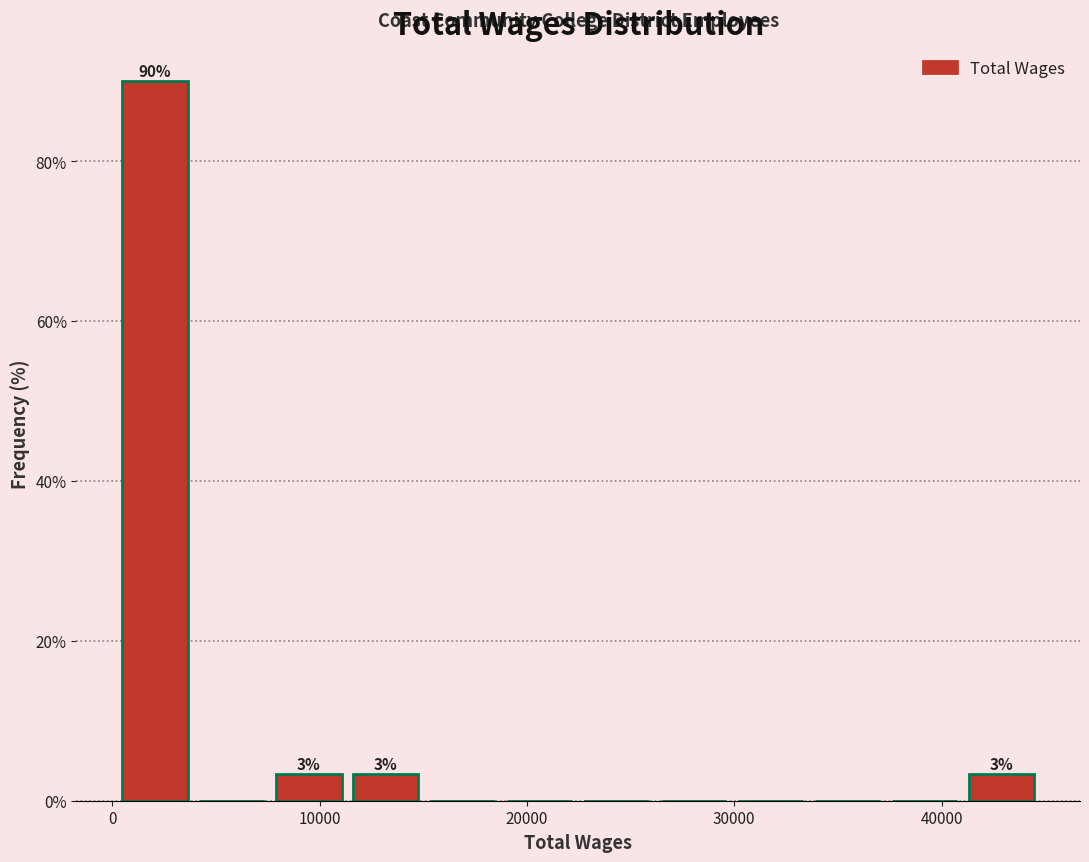

Read against the x-axis, roughly where is the centre of the tallest bar?

2000